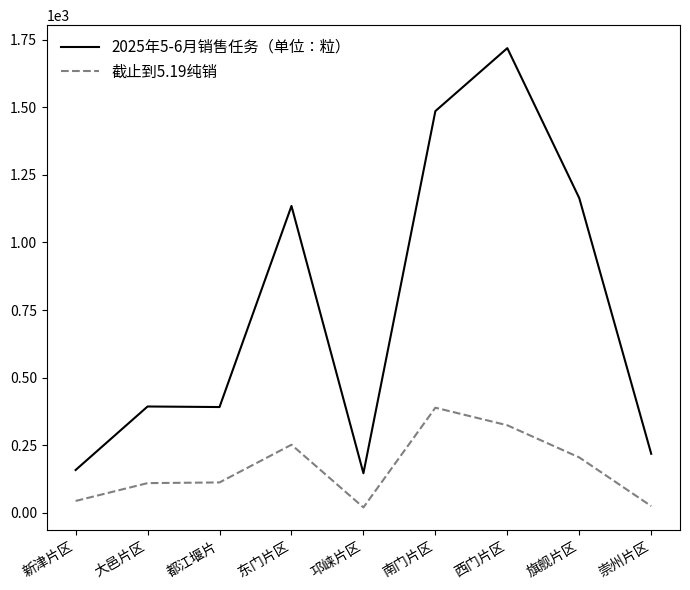

What is the spread (max minus min) of values at 大邑片区?

283.5